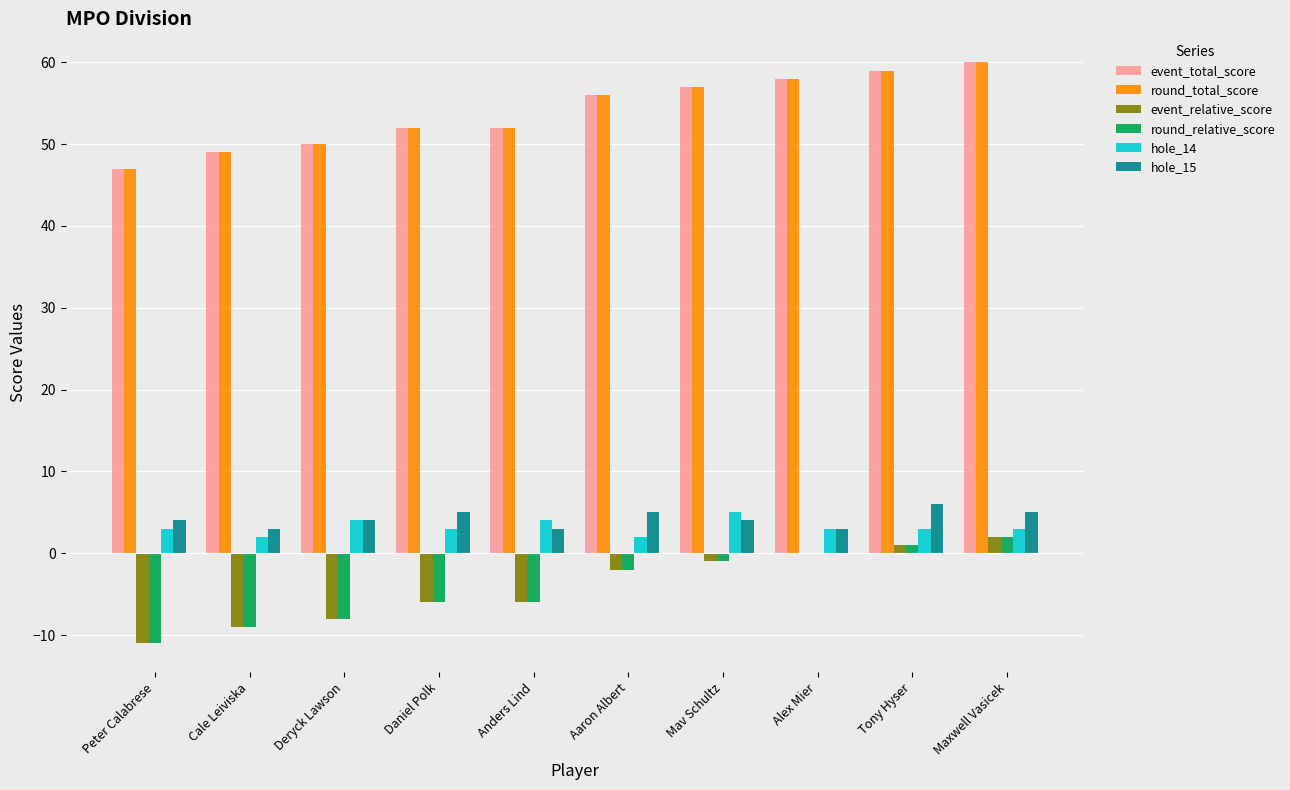

What is the label of the 6th bar from the left?

Aaron Albert